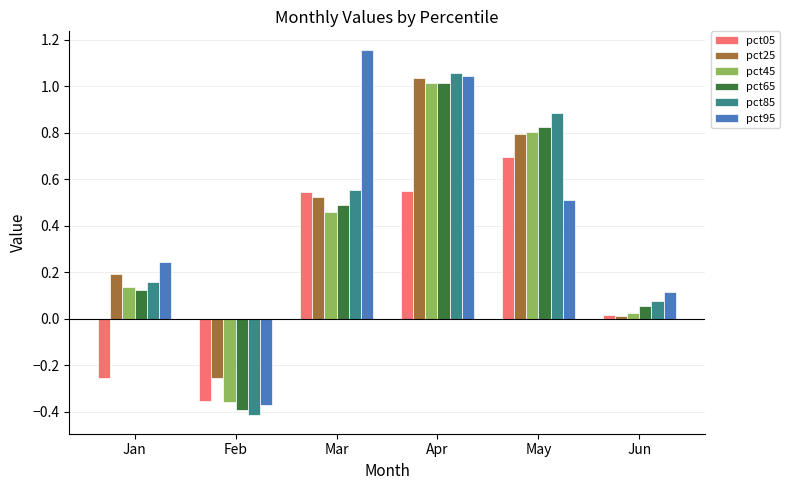

What is the spread (max minus min) of values at May?

0.4